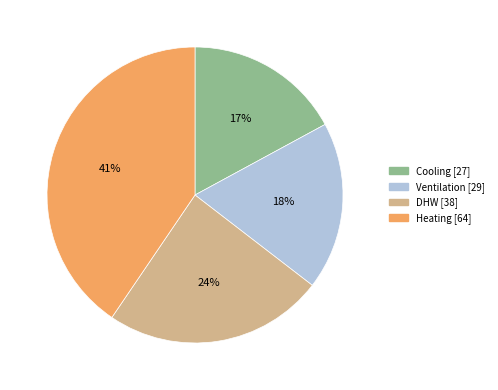

To the nearest percent, what portion does Cooling represent?

17%